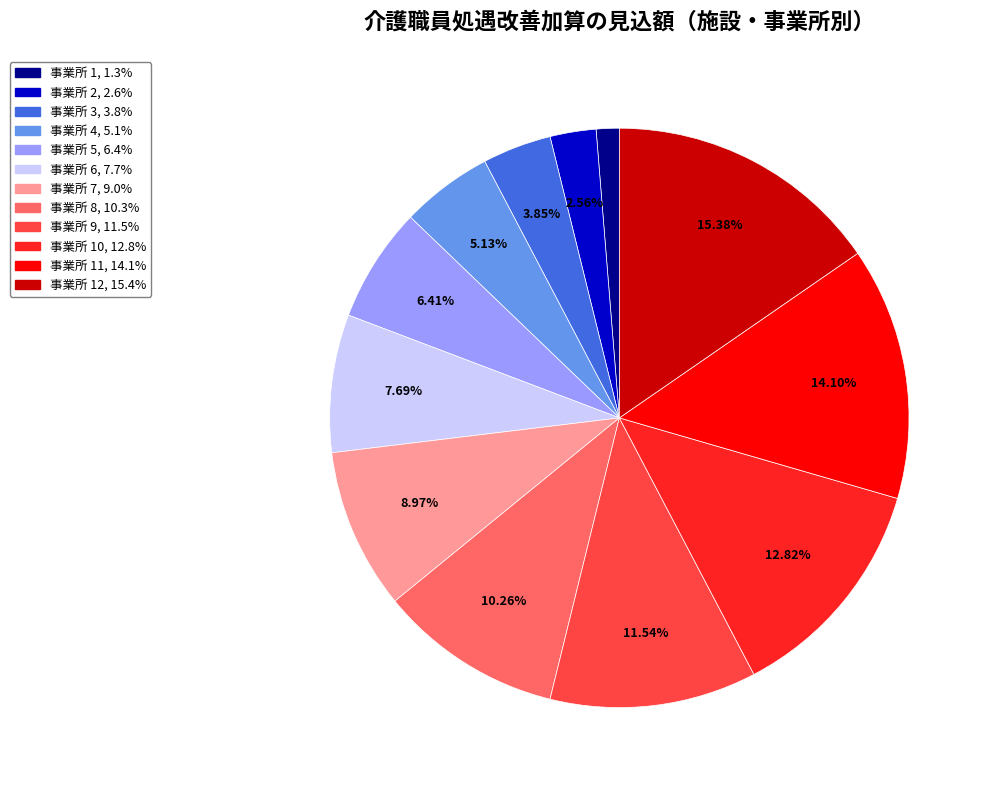

Is there any slice that represents more than half of the pie?

No